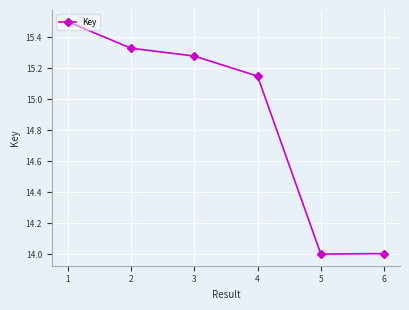

Which has a higher value, 2 or 5?

2